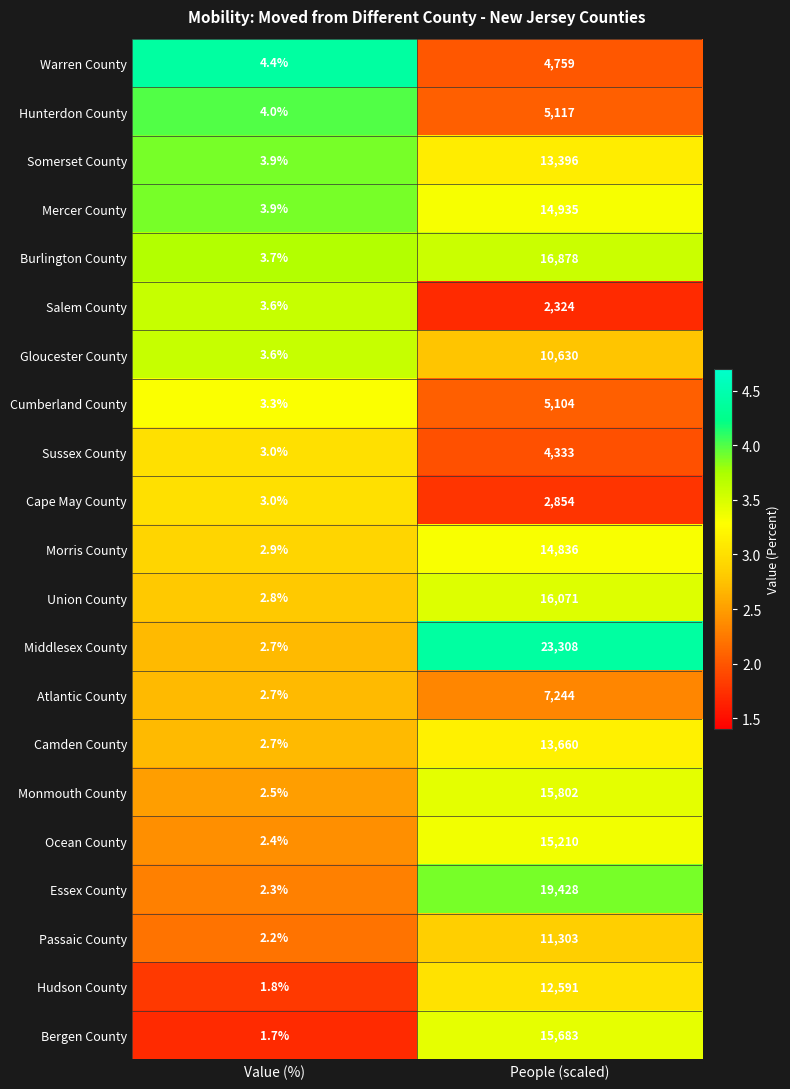

At People (scaled), list the series in order from smallest to largest.

Salem County, Cape May County, Sussex County, Warren County, Cumberland County, Hunterdon County, Atlantic County, Gloucester County, Passaic County, Hudson County, Somerset County, Camden County, Morris County, Mercer County, Ocean County, Bergen County, Monmouth County, Union County, Burlington County, Essex County, Middlesex County